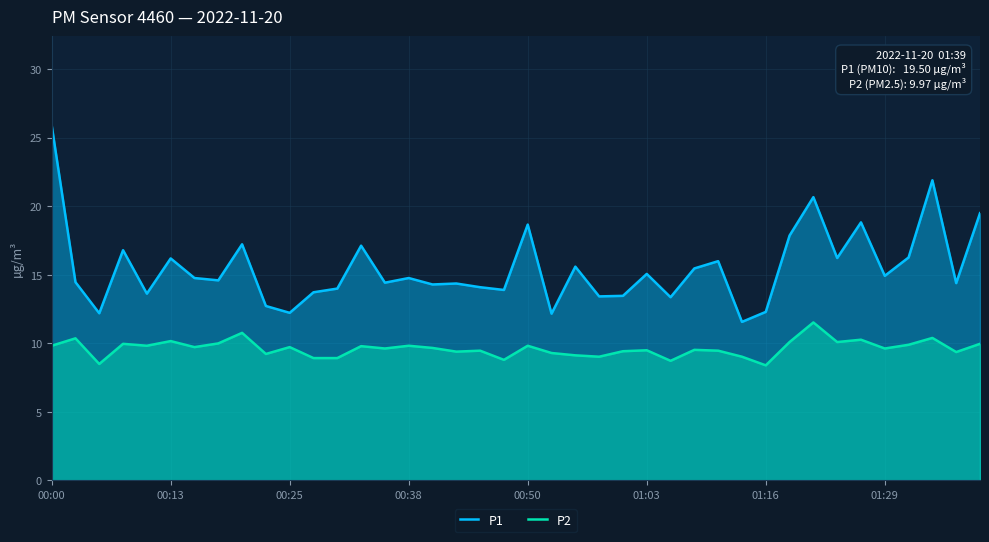

Which series has the widest spread of values?

P1